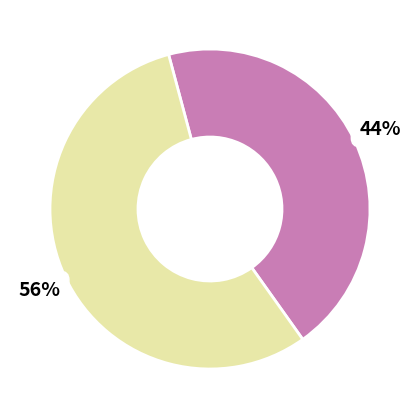

Does any single category account for the majority?

Yes